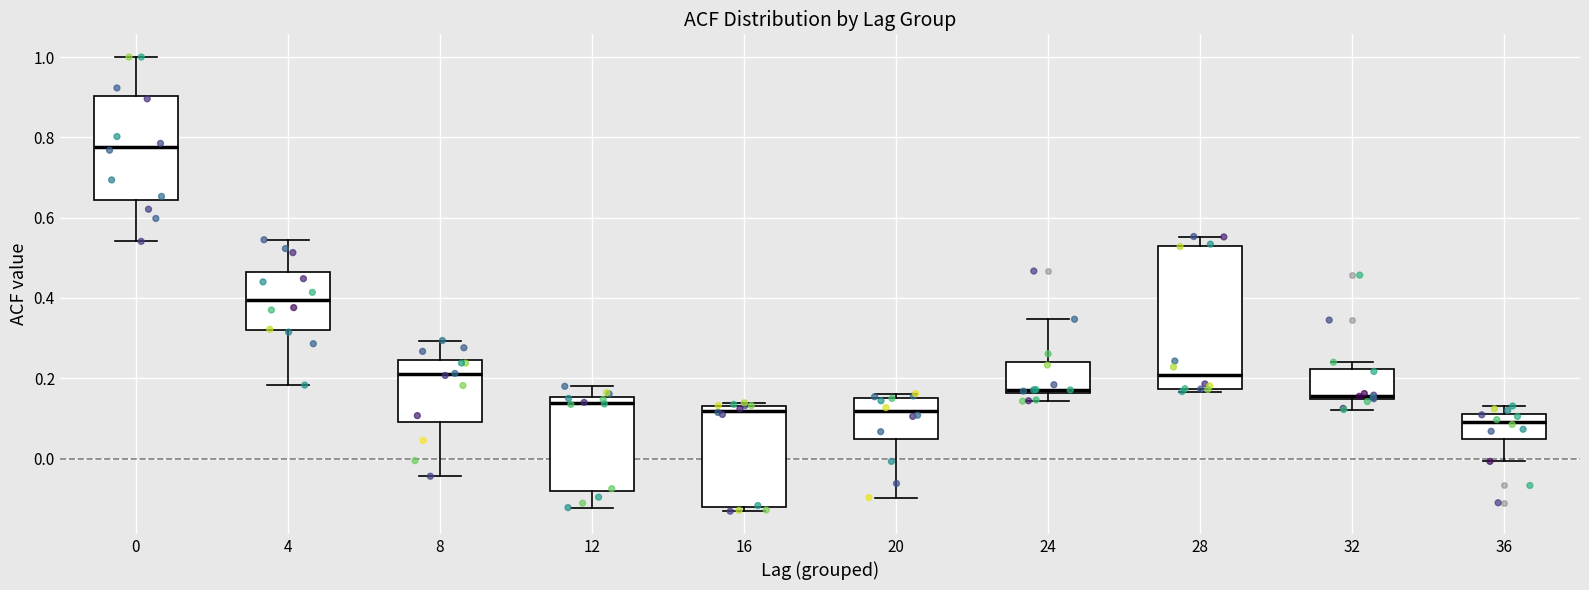

Reading left to right, transcribe this box plot: for each box, give where its median line is, the range the box spans, and where its two whiskers end, as read against the y-axis. The values are not printed on the chart, so give them approximately, as read against the axis.

0: median 0.78, box 0.64 to 0.90, whiskers 0.54 to 1.00
4: median 0.40, box 0.32 to 0.46, whiskers 0.18 to 0.54
8: median 0.20, box 0.10 to 0.24, whiskers -0.04 to 0.30
12: median 0.14, box -0.08 to 0.16, whiskers -0.12 to 0.18
16: median 0.12, box -0.12 to 0.14, whiskers -0.14 to 0.14 (just above the box's upper edge)
20: median 0.12, box 0.04 to 0.16, whiskers -0.10 to 0.16 (just above the box's upper edge)
24: median 0.18, box 0.16 to 0.24, whiskers 0.14 to 0.34
28: median 0.20, box 0.18 to 0.52, whiskers 0.16 to 0.56
32: median 0.16, box 0.14 to 0.22, whiskers 0.12 to 0.24
36: median 0.10, box 0.04 to 0.12, whiskers 0.00 to 0.14